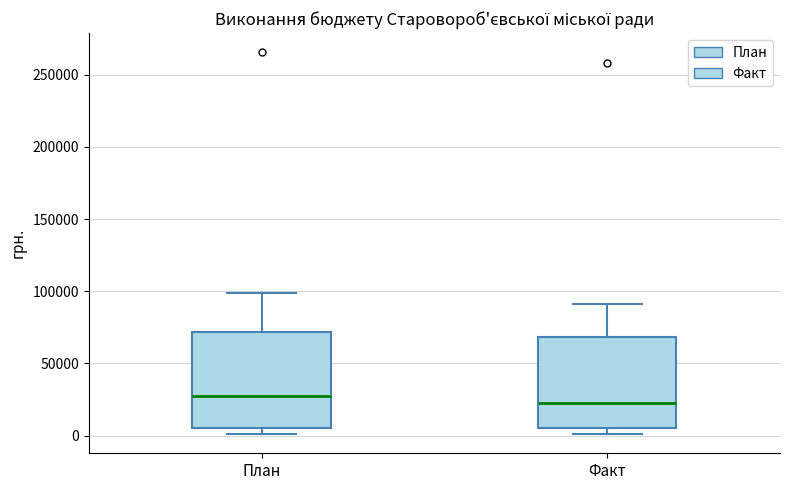

Reading left to right, read every box against the y-axis: the position of its median line, the range the box covers, and the ends of its whiskers. The values are not printed on the chart, so give them approximately, as read against the axis.

План: median 30000, box 5000 to 70000, whiskers 0 to 100000
Факт: median 20000, box 5000 to 70000, whiskers 0 to 90000